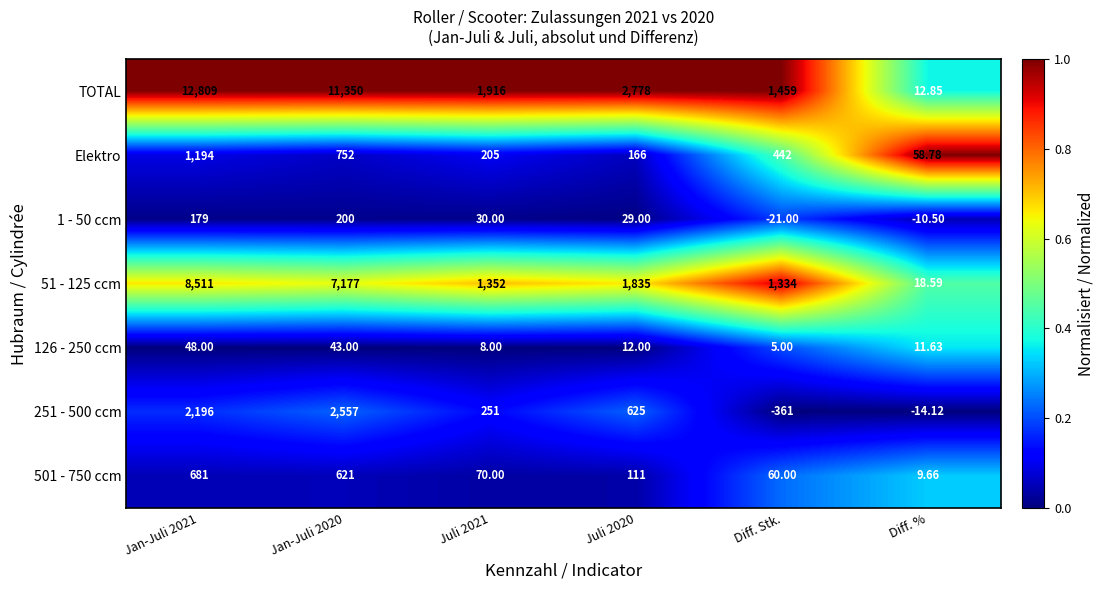

Which series has the widest spread of values?

TOTAL